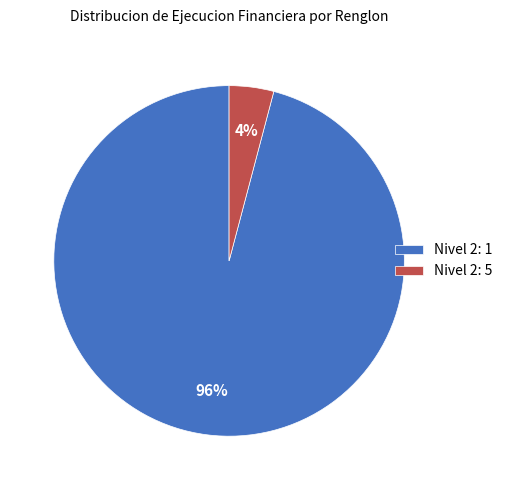

What is the smallest slice in the pie chart?

Nivel 2: 5